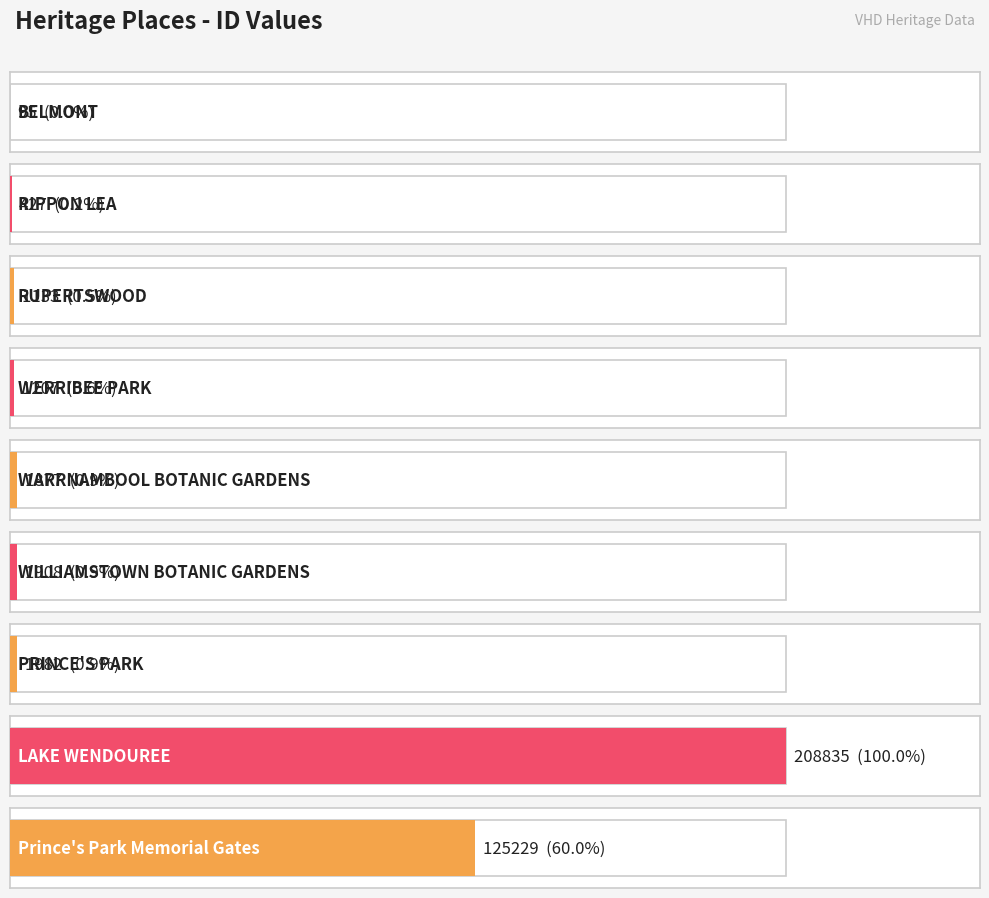

The chart shows a value of 1105 at WARRNAMBOOL BOTANIC GARDENS. True or false?

False